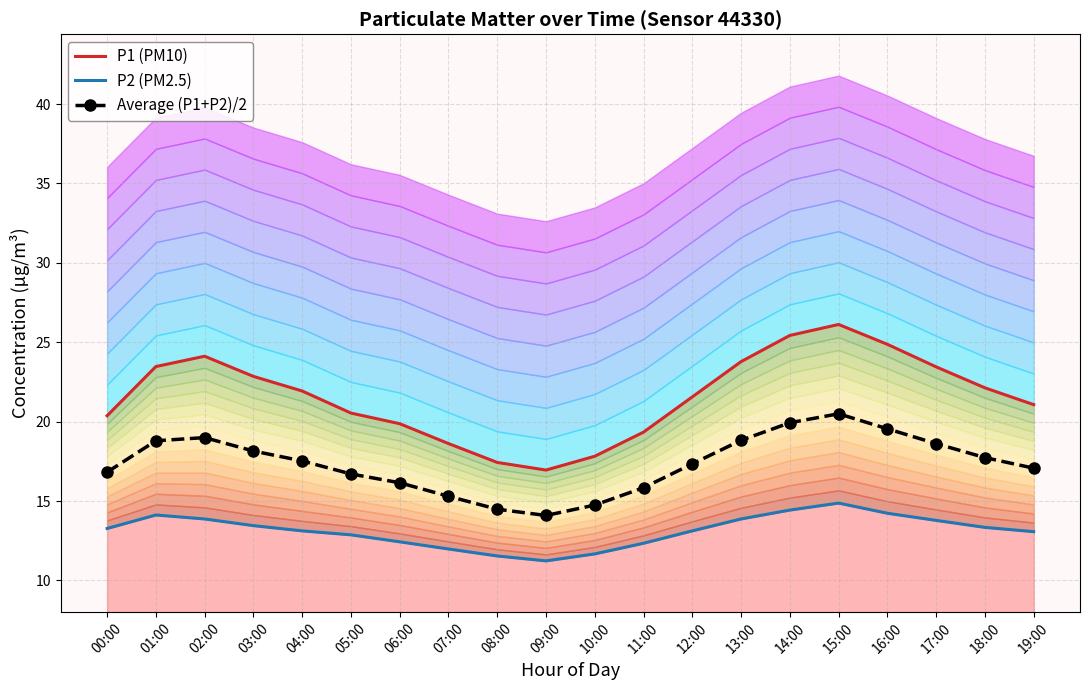

What position from the right is 13:00?

7